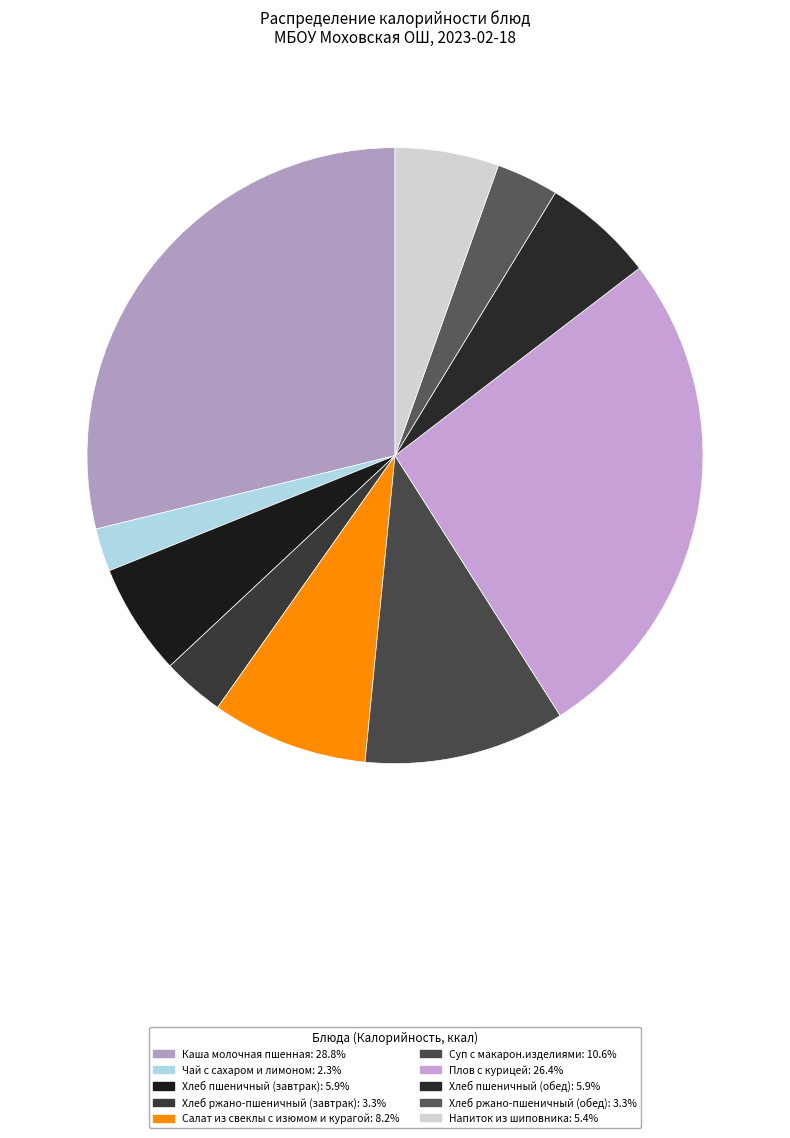

Which has a higher value, Плов с курицей or Салат из свеклы с изюмом и курагой?

Плов с курицей